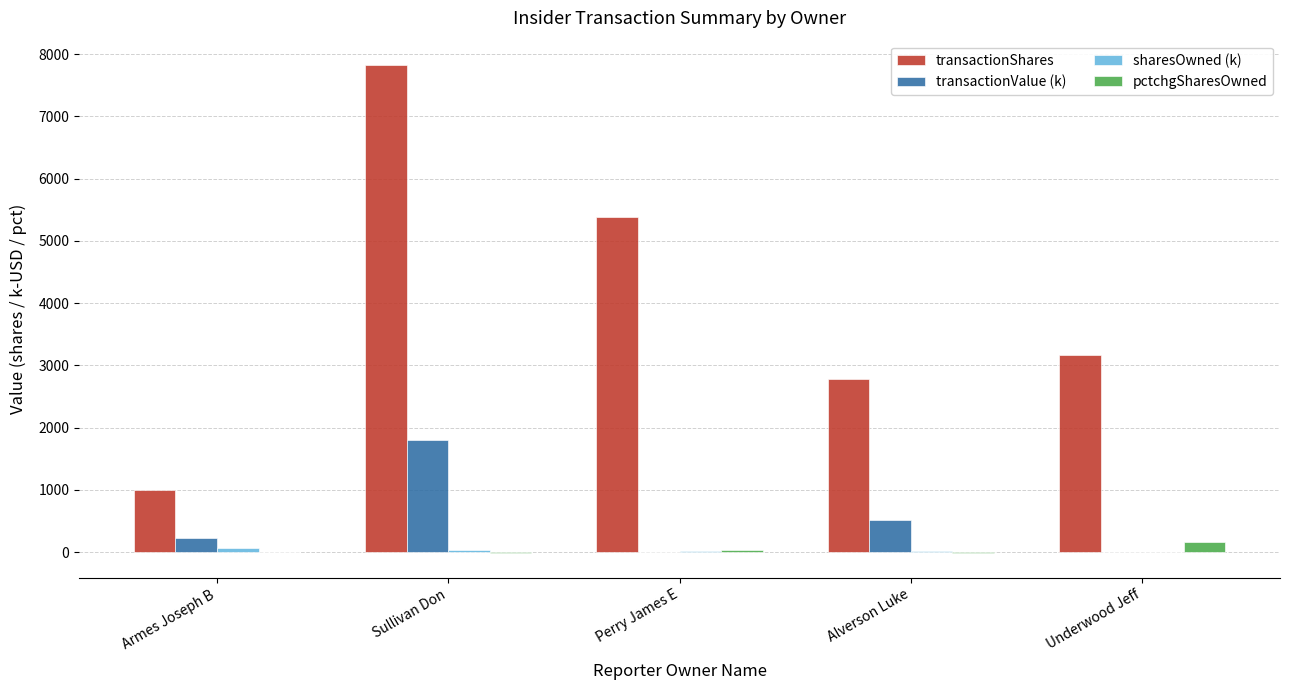

Does the chart contain stacked bars?

No